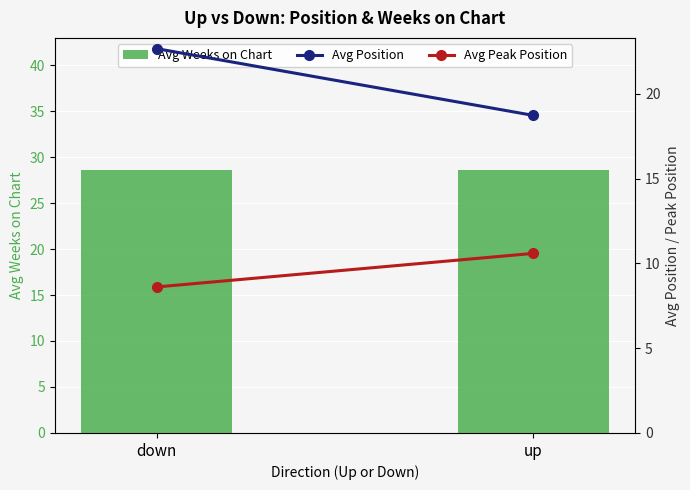

Which series has the largest total across all categories?

Avg Weeks on Chart